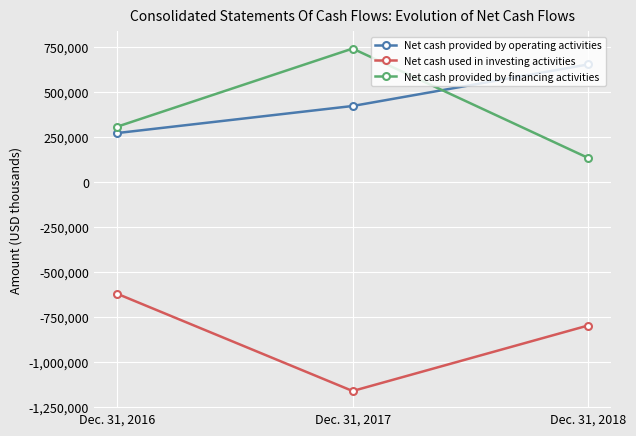

Reading right to left, what are all the values shown in this chart?

Net cash provided by operating activities: Dec. 31, 2018=653555	Dec. 31, 2017=422981	Dec. 31, 2016=272768
Net cash used in investing activities: Dec. 31, 2018=-795968	Dec. 31, 2017=-1159452	Dec. 31, 2016=-619832
Net cash provided by financing activities: Dec. 31, 2018=135155	Dec. 31, 2017=741817	Dec. 31, 2016=308340